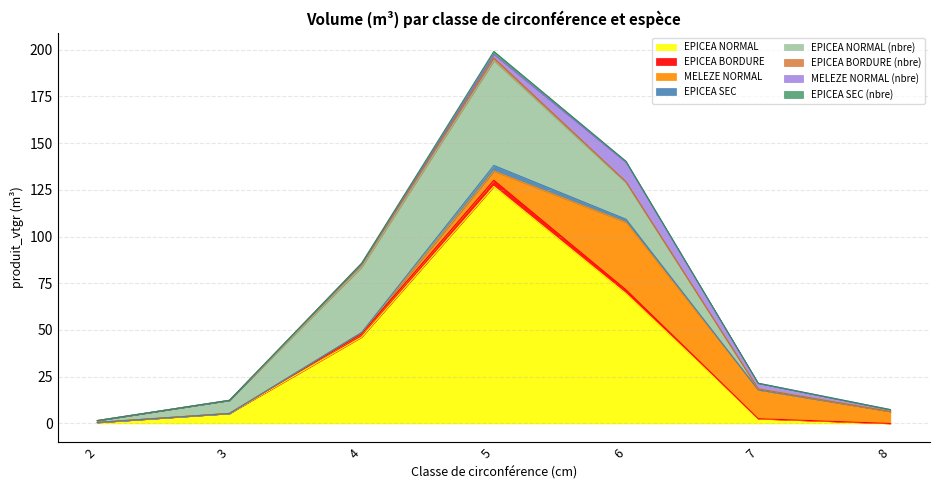

At which category is the sum across all series the highest?

5